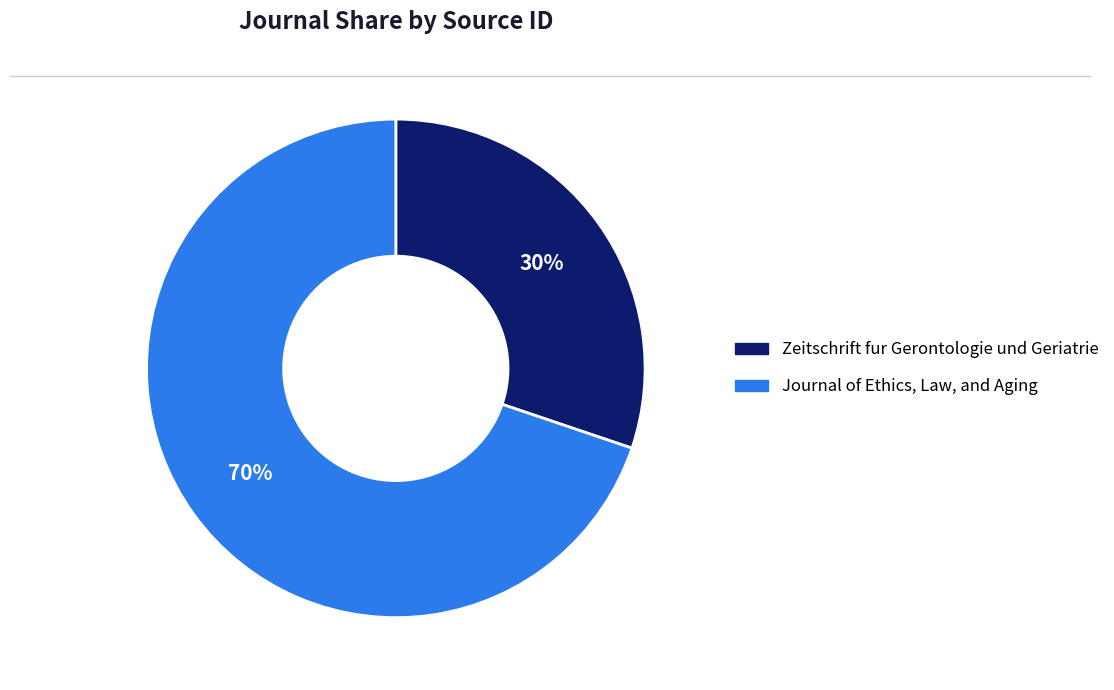

What is the ratio of the value at Journal of Ethics, Law, and Aging to the value at Zeitschrift fur Gerontologie und Geriatrie?

2.3